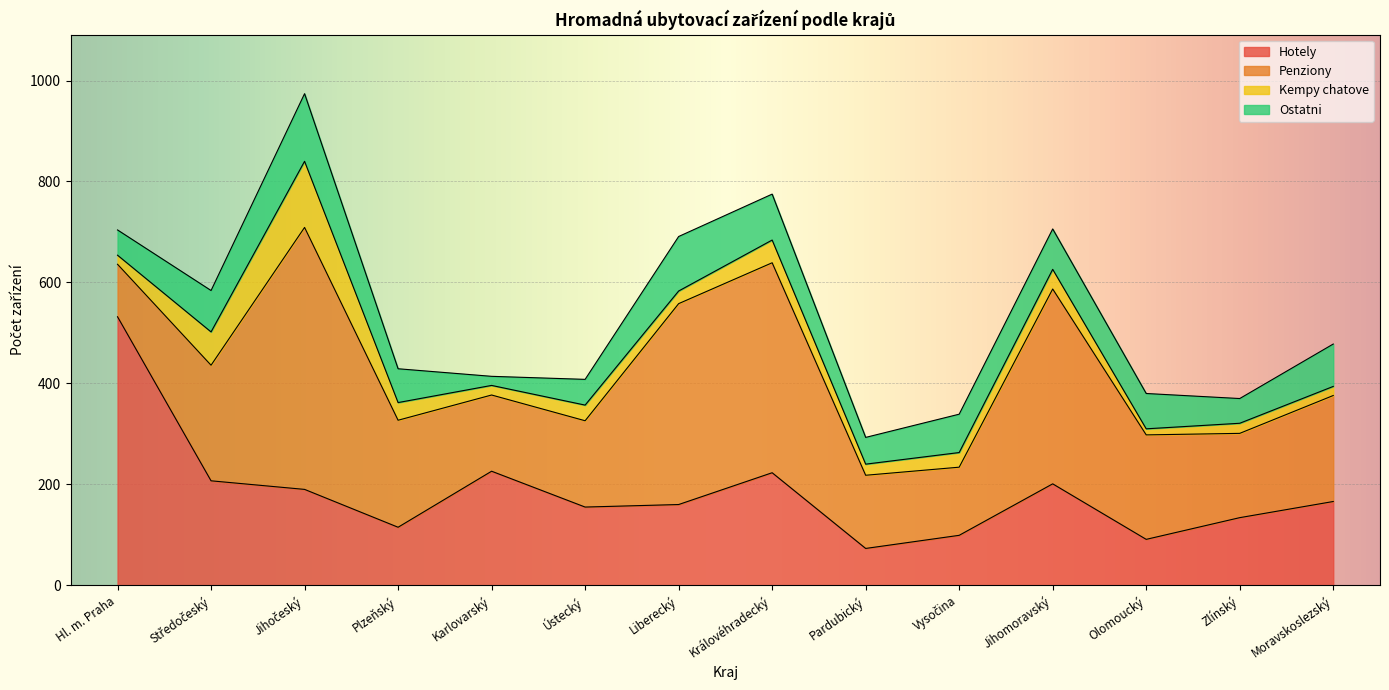

The value of hotely at Karlovarský is 226. True or false?

True